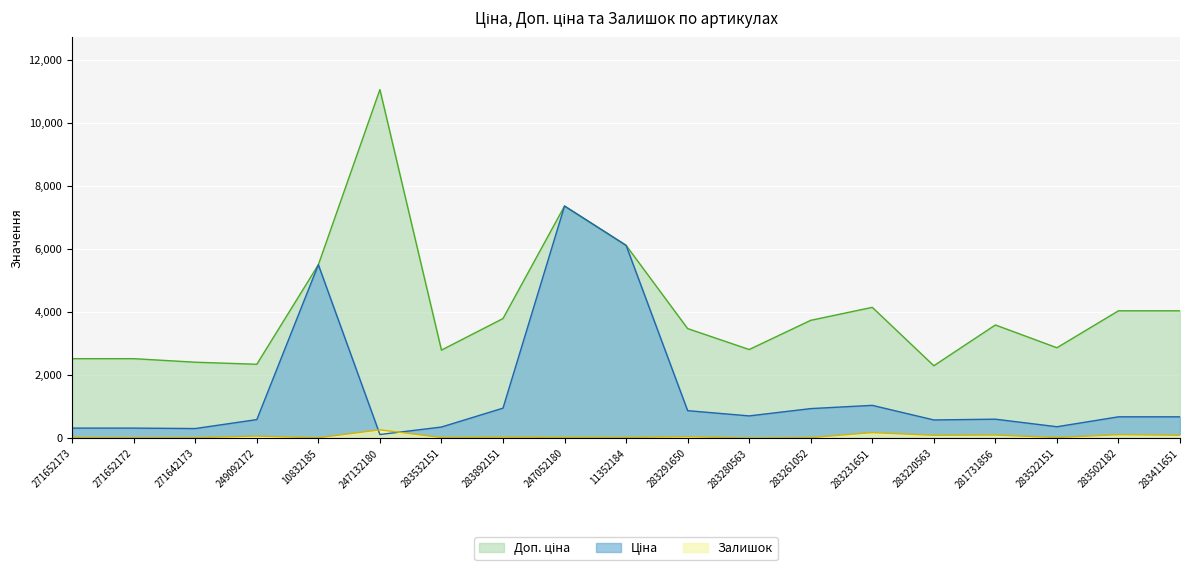

Which series changed the most between 283220563 and 283411651?

Доп. ціна